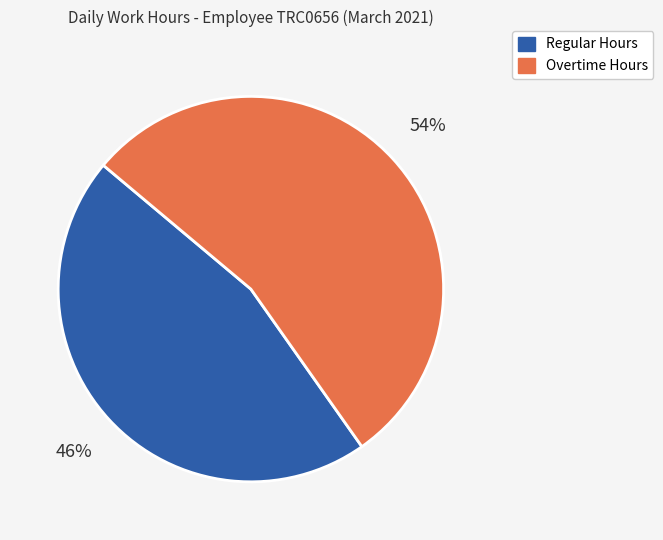

Which category has the biggest portion of the pie?

Overtime Hours